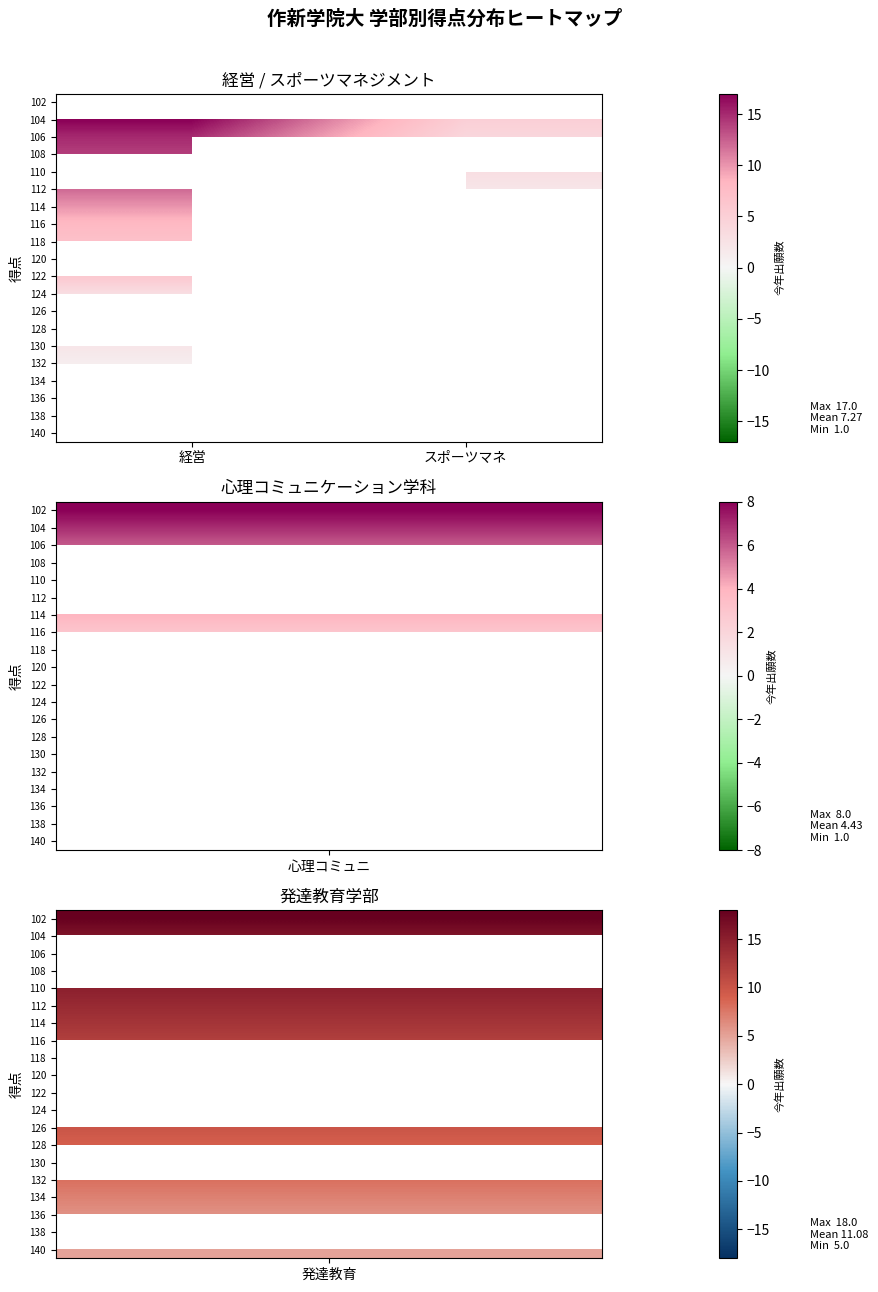

Which label corresponds to the smallest value in the chart?

経営